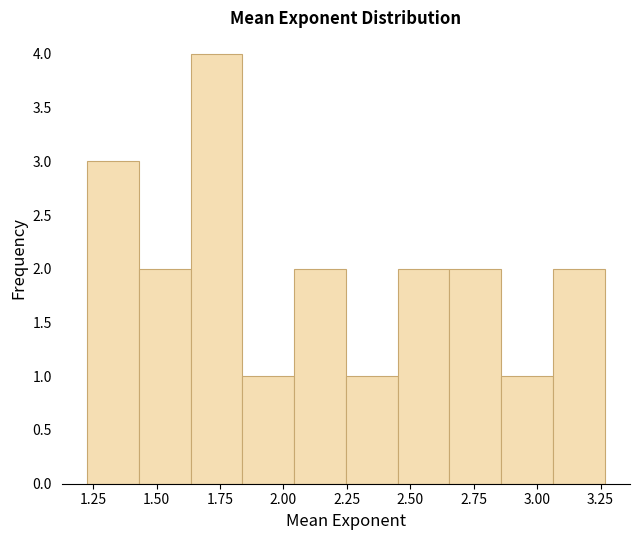

How tall is the bar that spans 1.65 to 1.85 on the x-axis? Neither the bar edges nor the heights are printed on the chart, so give them approximately, as read against the axes.

4